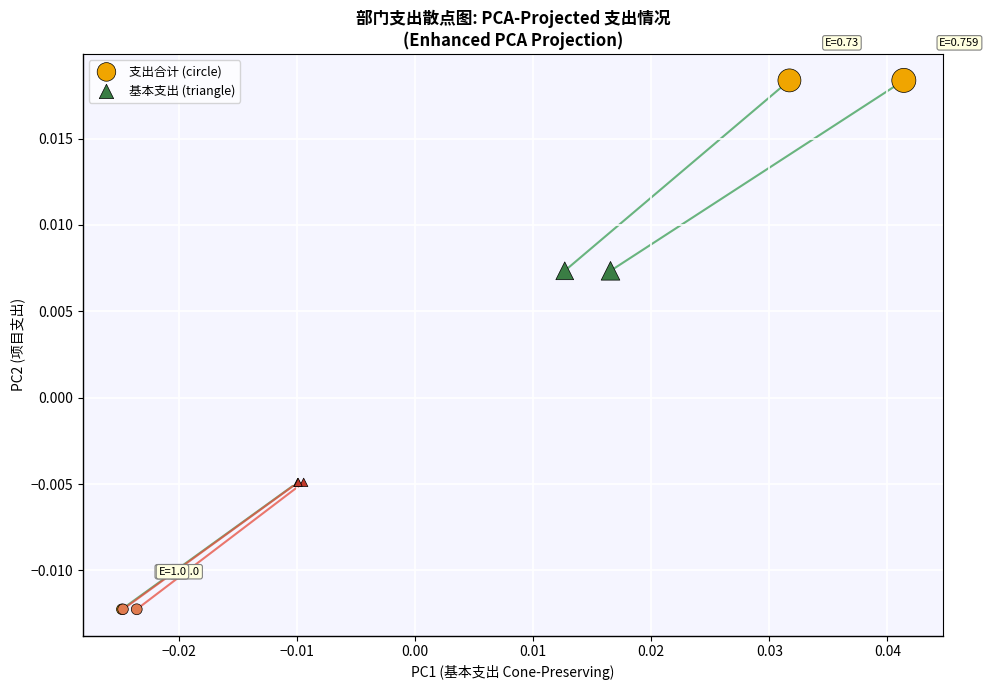

What are all the series names shown in the legend?

支出合计 (circle), 基本支出 (triangle)